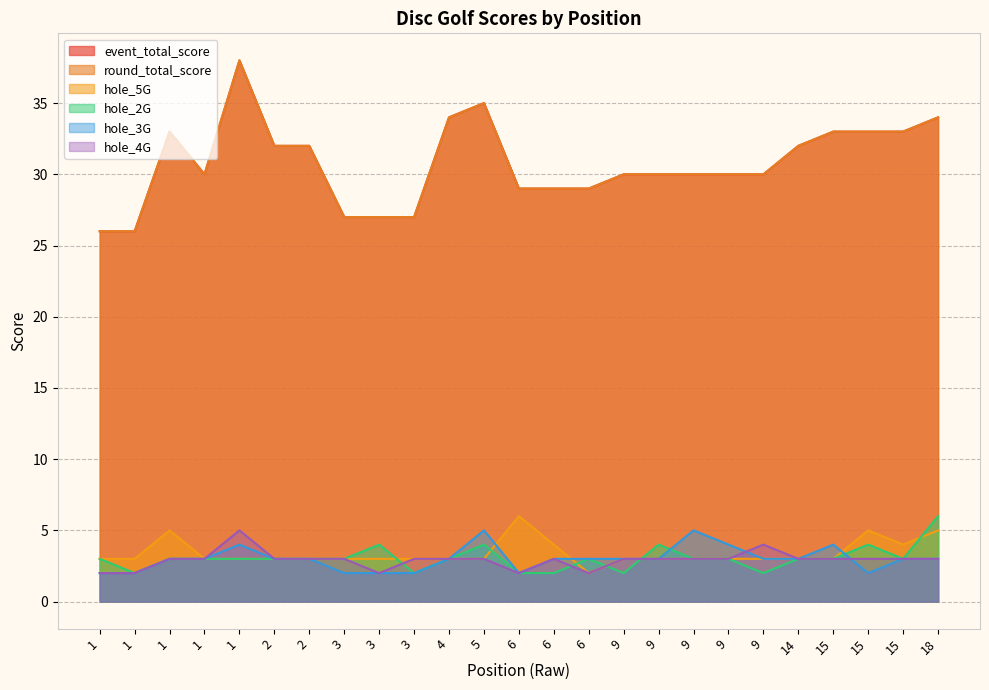

True or false: hole_5G and hole_4G intersect in this chart.

False